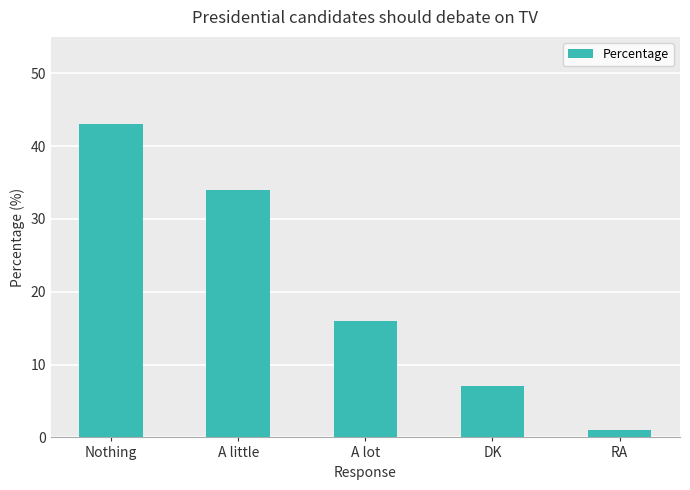

What position from the right is A lot?

3